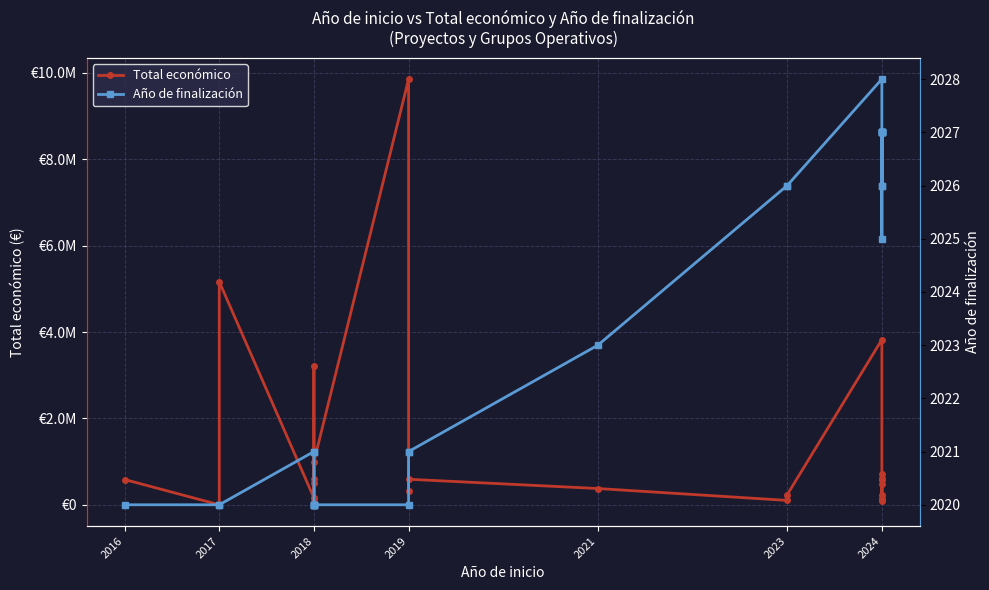

The Año de finalización series shows 2027.0 at 2024. True or false?

True